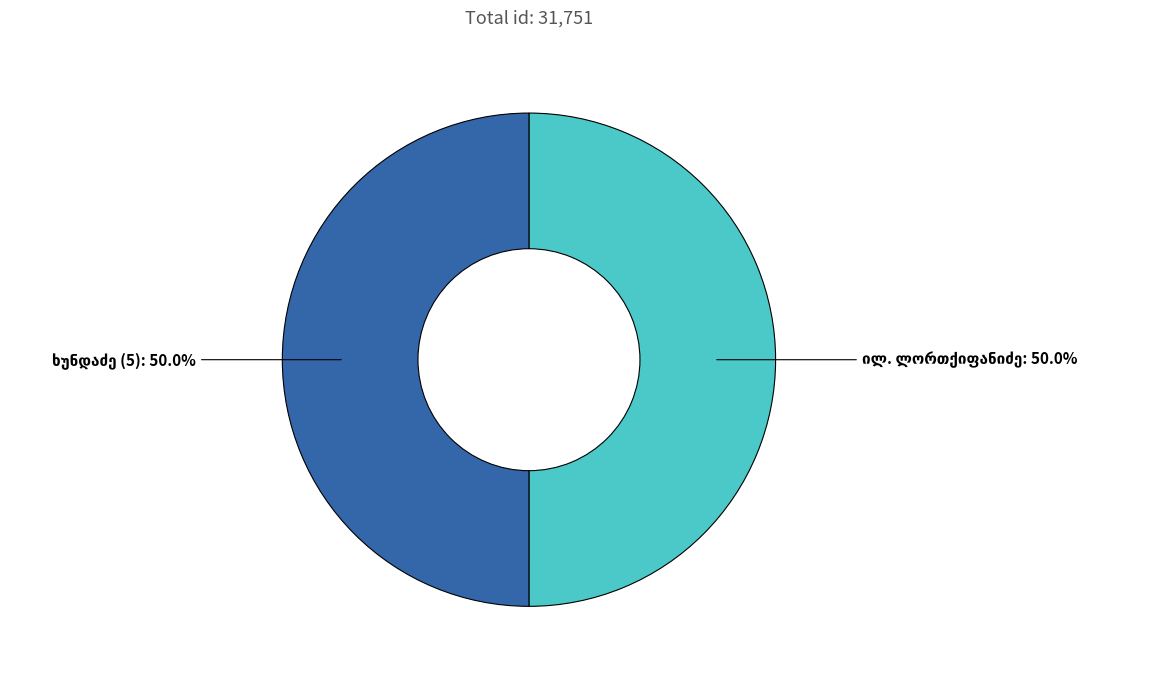

To the nearest percent, what is the combined percentage of ხუნდაძე (5) and ილ. ლორთქიფანიძე?

100%